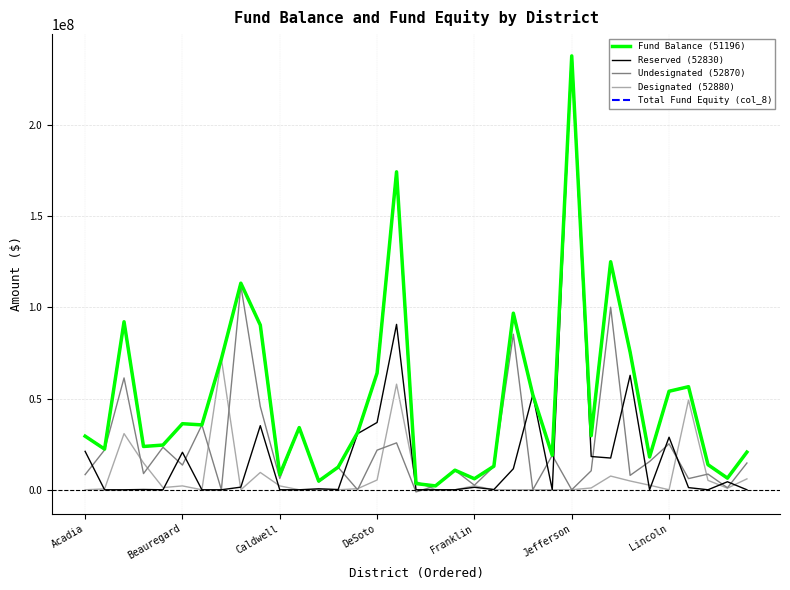

True or false: Fund Balance (51196) has more than 2 points higher than both neighbors.

True